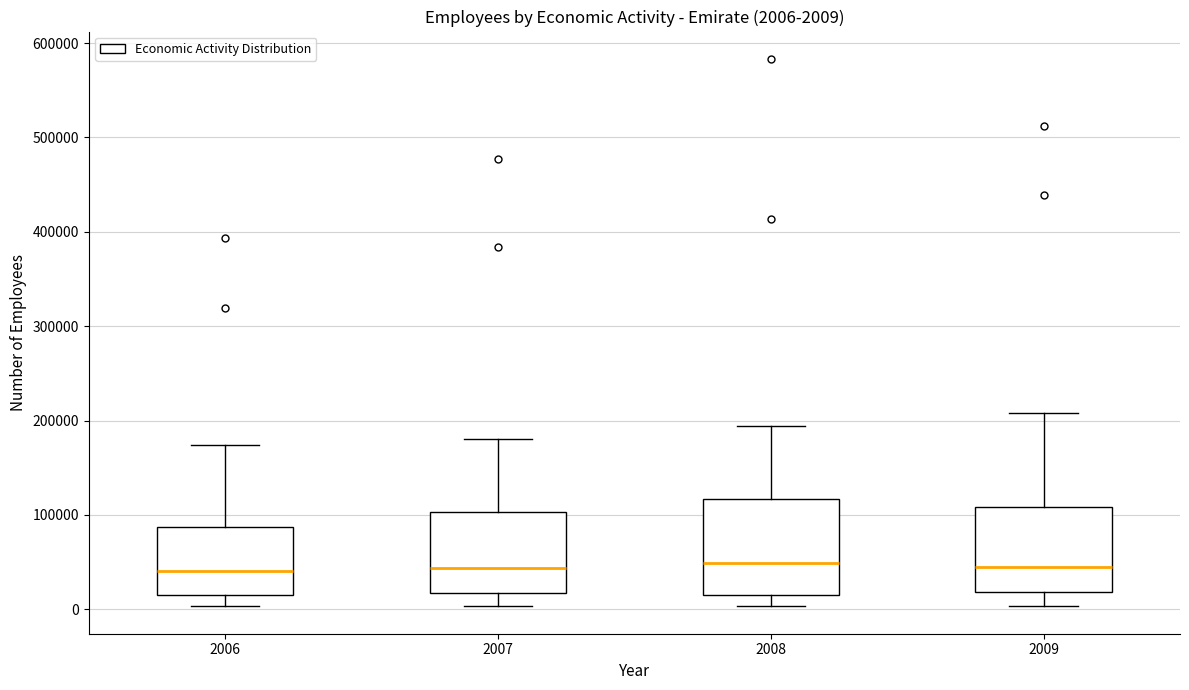

Comparing the boxes themselves (not the whiskers), which one is the tallest?

2008